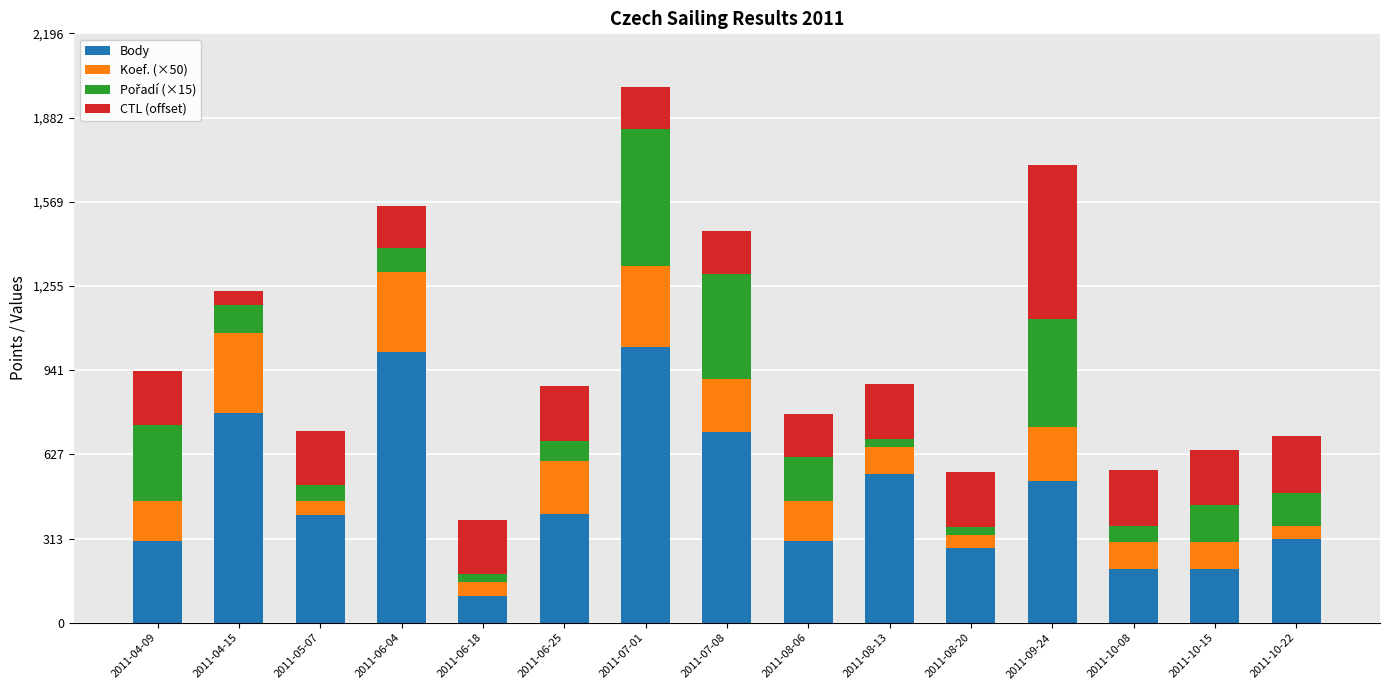

The value of Body at 2011-08-20 is 151.4. True or false?

False